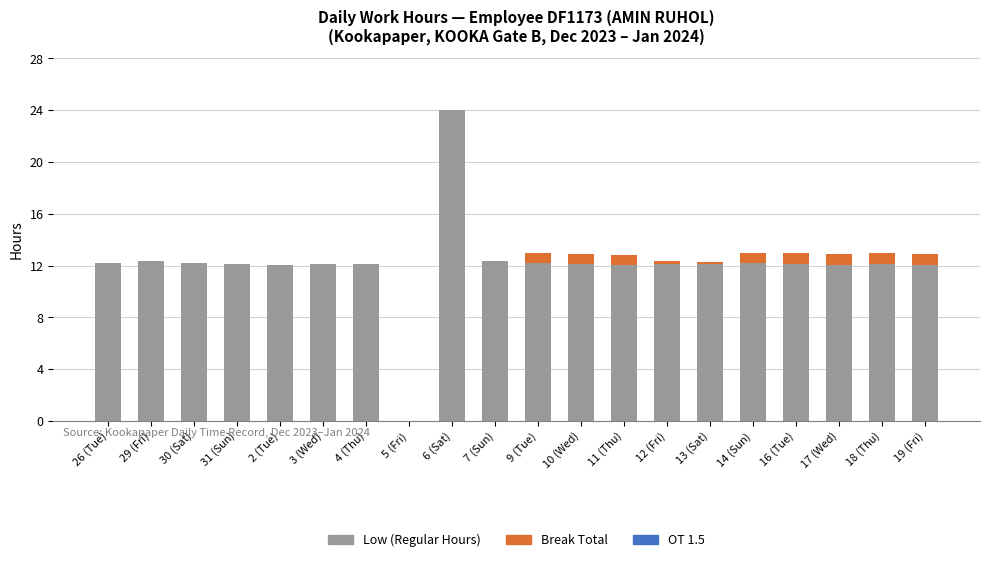

What is the total value across all series at 9 (Tue)?

13.0